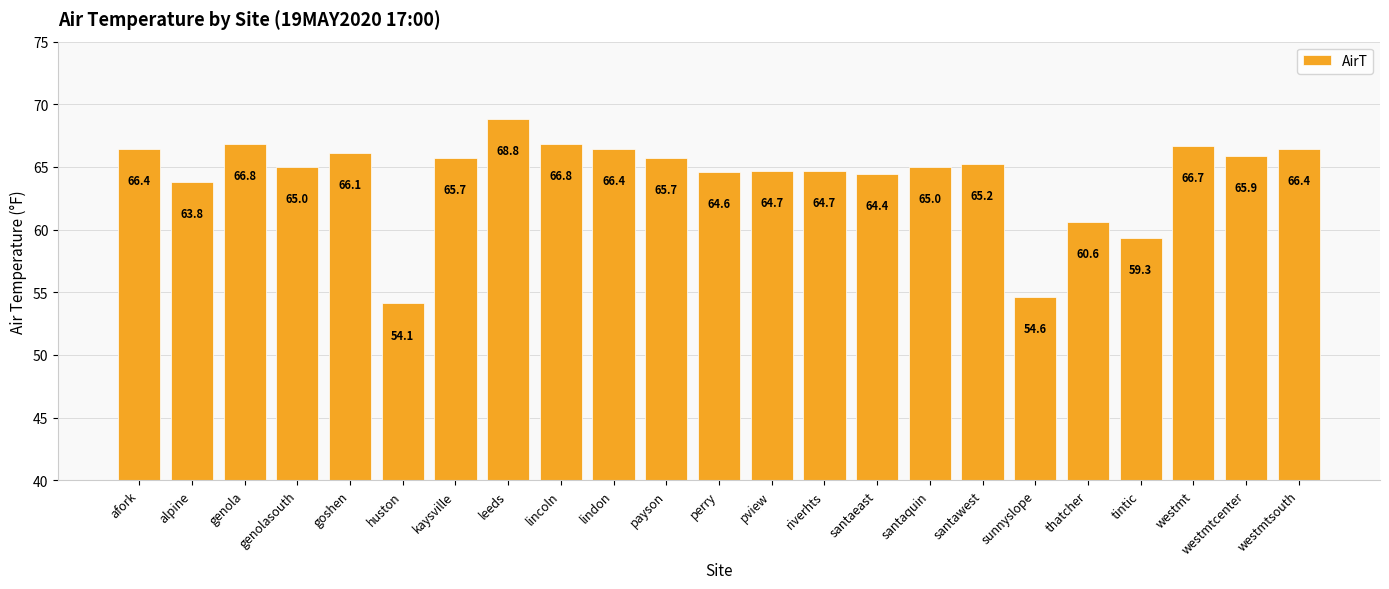

Are the bars horizontal?

No